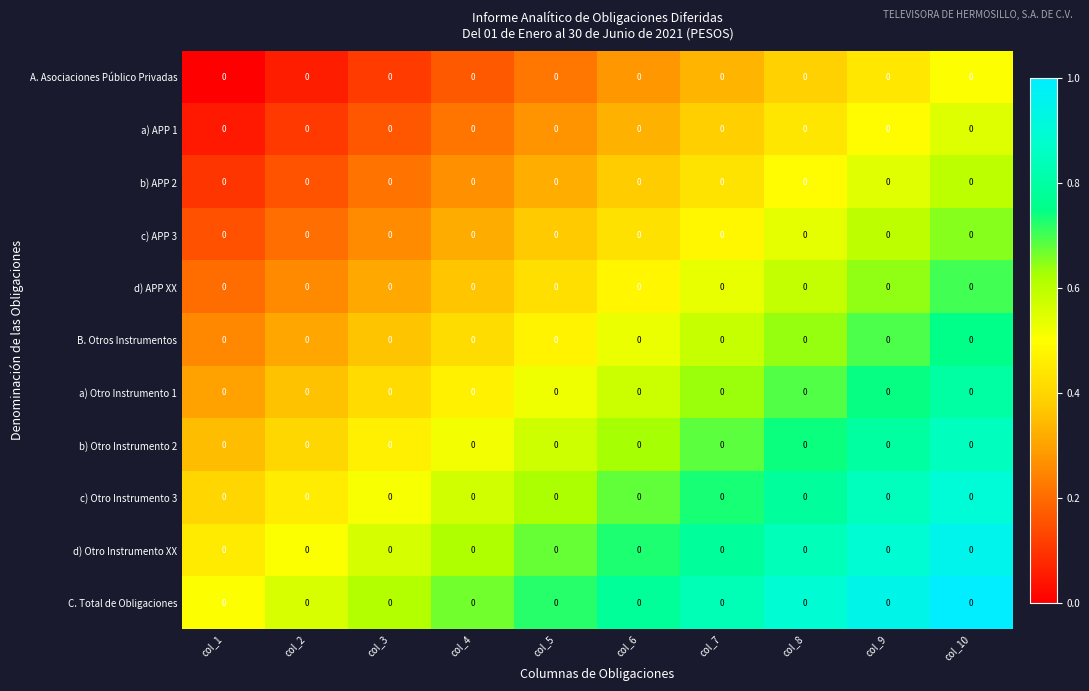

Rank the series at col_2 from highest to lowest value.

C. Total de Obligaciones, d) Otro Instrumento XX, c) Otro Instrumento 3, b) Otro Instrumento 2, a) Otro Instrumento 1, B. Otros Instrumentos, d) APP XX, c) APP 3, b) APP 2, a) APP 1, A. Asociaciones Público Privadas